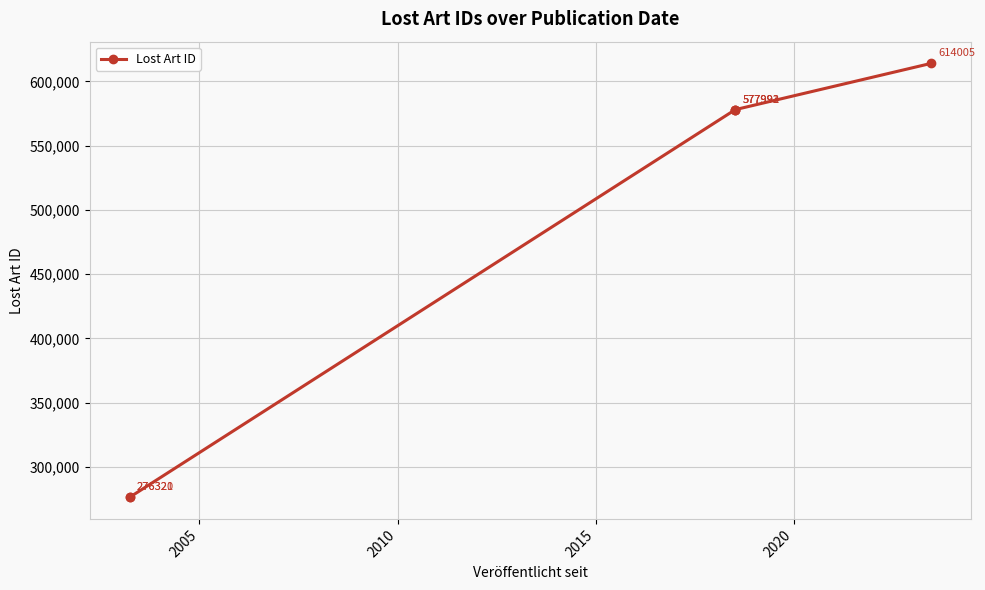

True or false: there are more than 2 points higher than both neighbors.

False